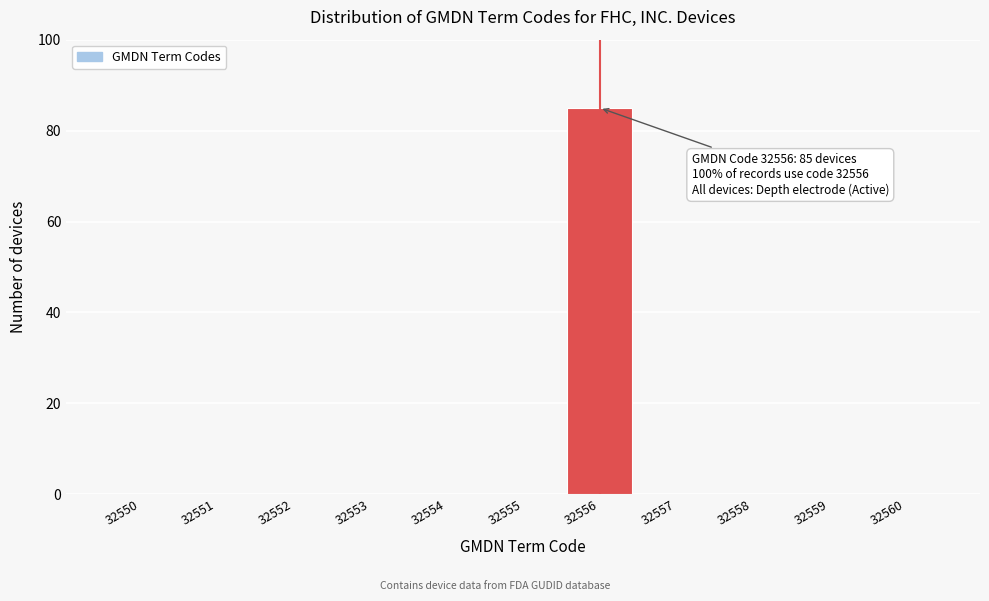

Reading left to right, extract all data points from this chart.

32550=0	32551=0	32552=0	32553=0	32554=0	32555=0	32556=85	32557=0	32558=0	32559=0	32560=0